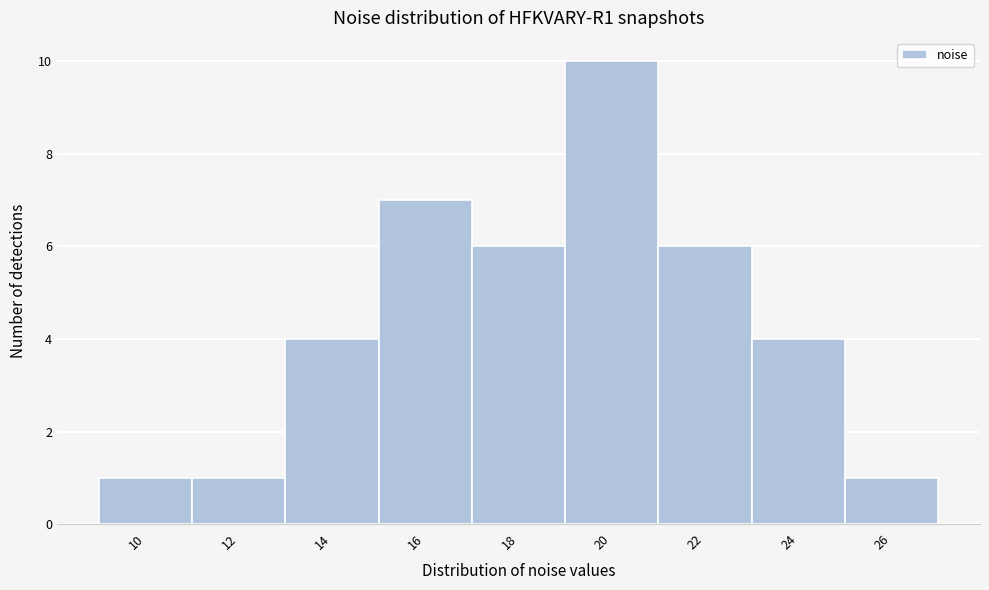

Reading left to right, extract all data points from this chart.

1	1	4	7	6	10	6	4	1